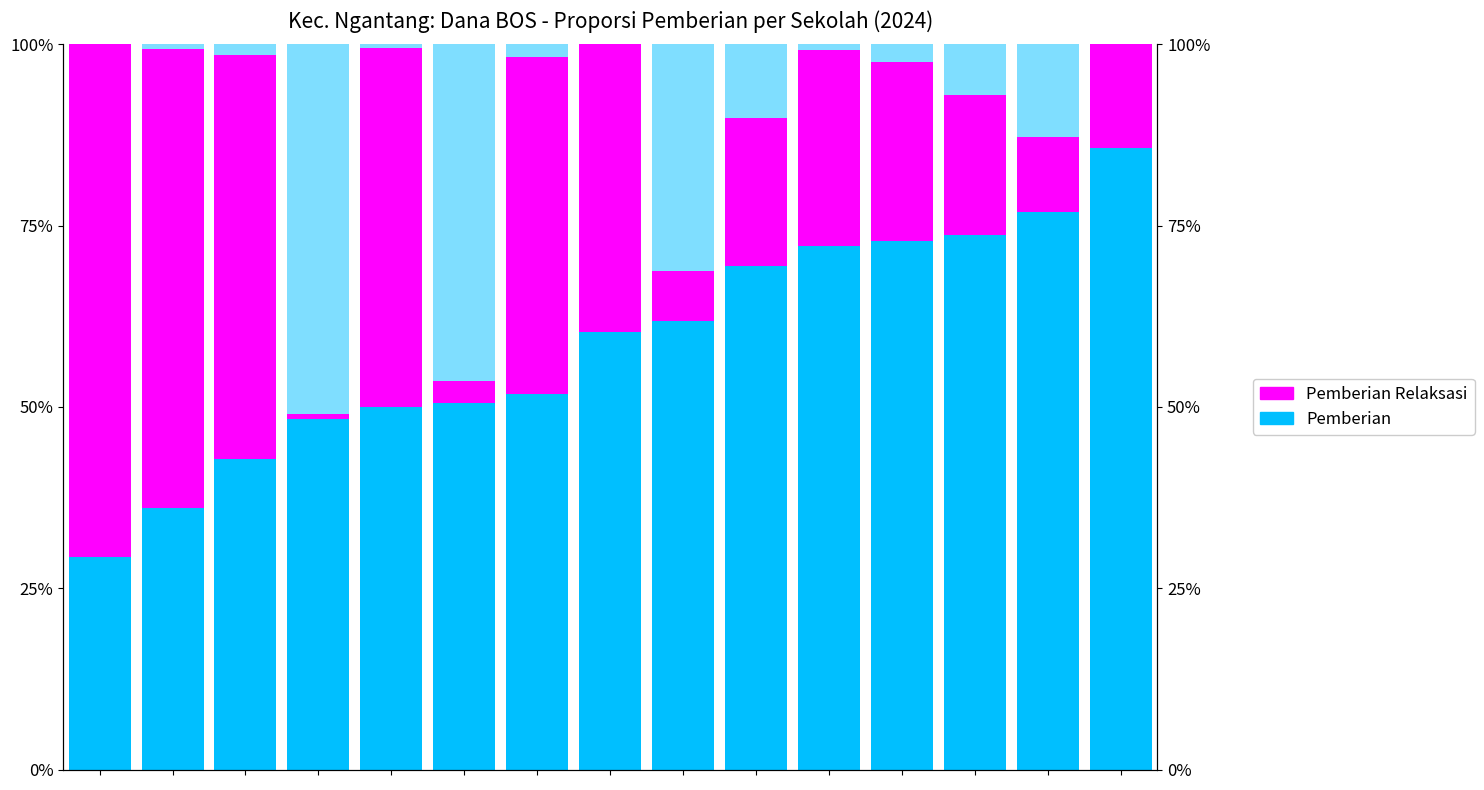

How many bars are there in total?

30